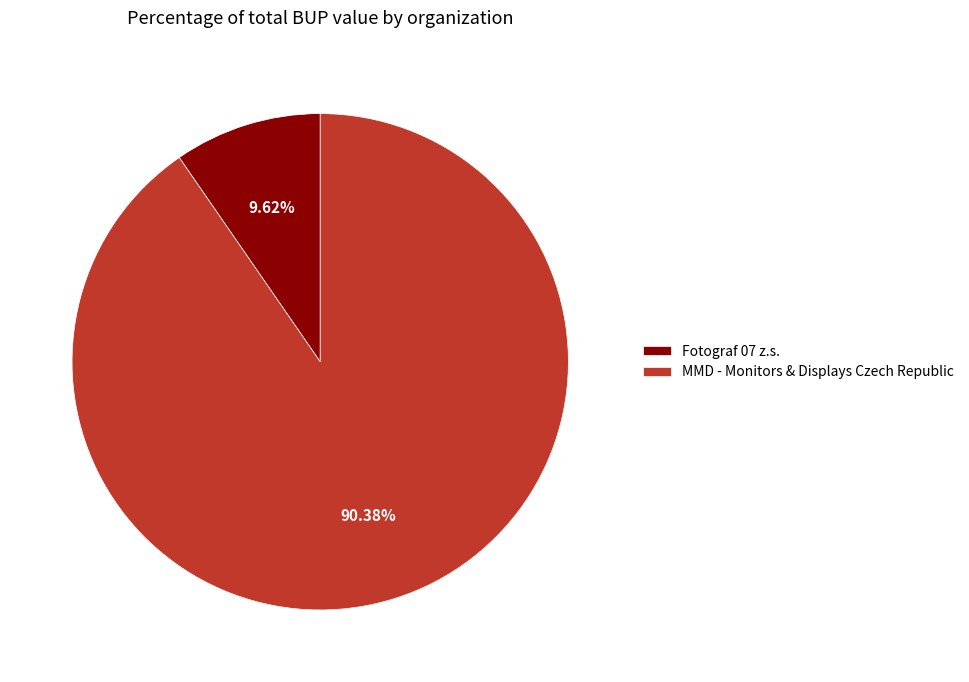

Do MMD - Monitors & Displays Czech Republic and Fotograf 07 z.s. together represent more than half of the pie?

Yes